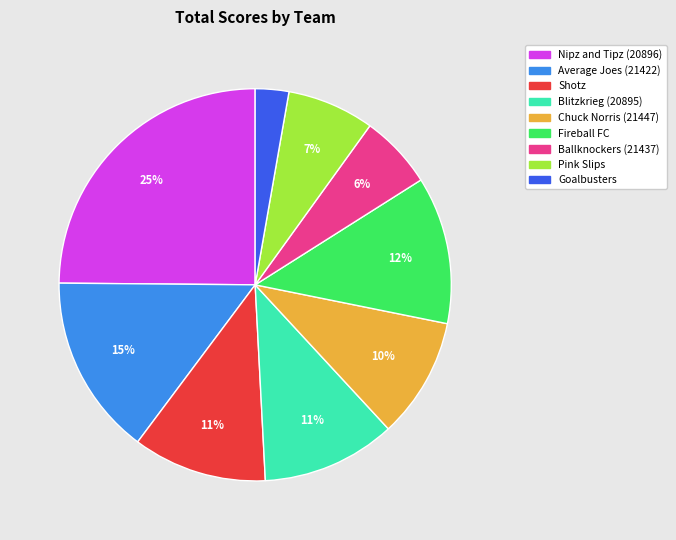

Count the number of slices in the pie.

9